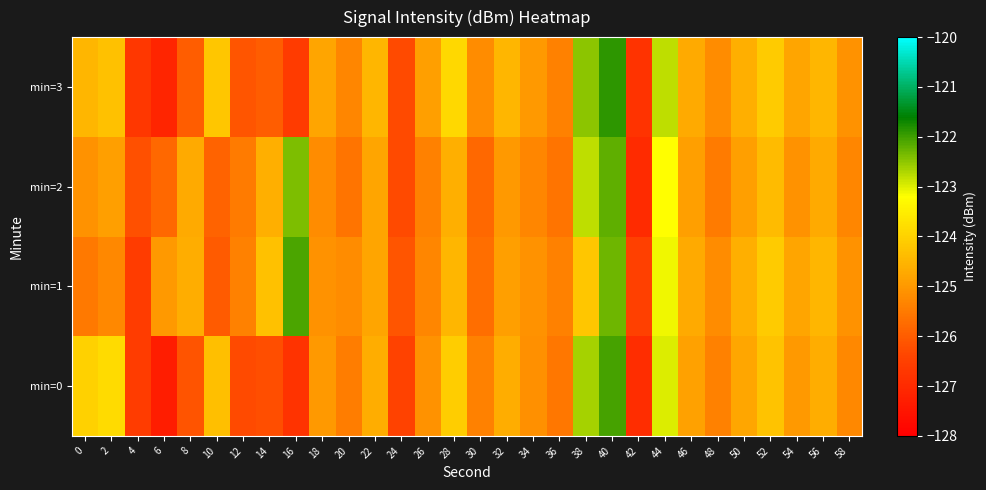

Count the number of data series in this chart.

4